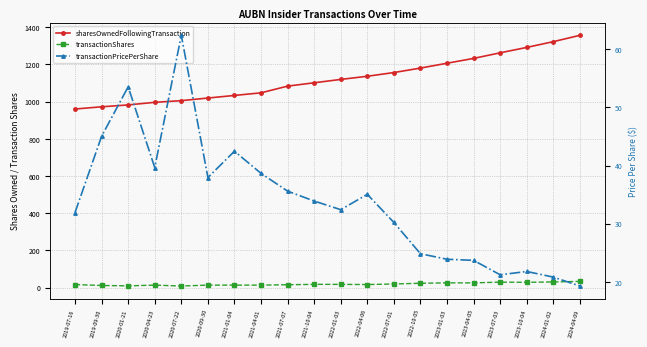

What is the label of the 8th point from the left?

2021-04-01